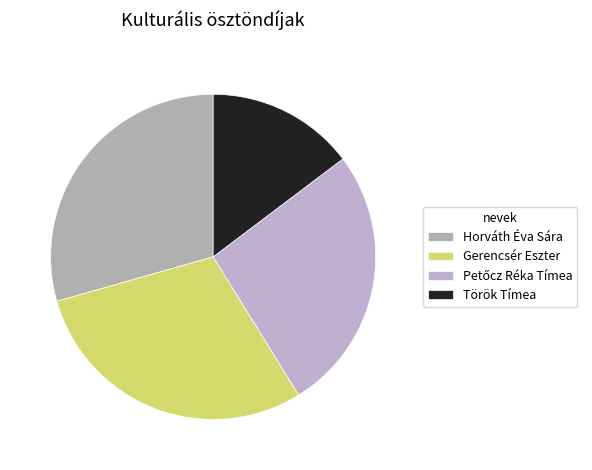

To the nearest percent, what is the average slice percentage?

25%